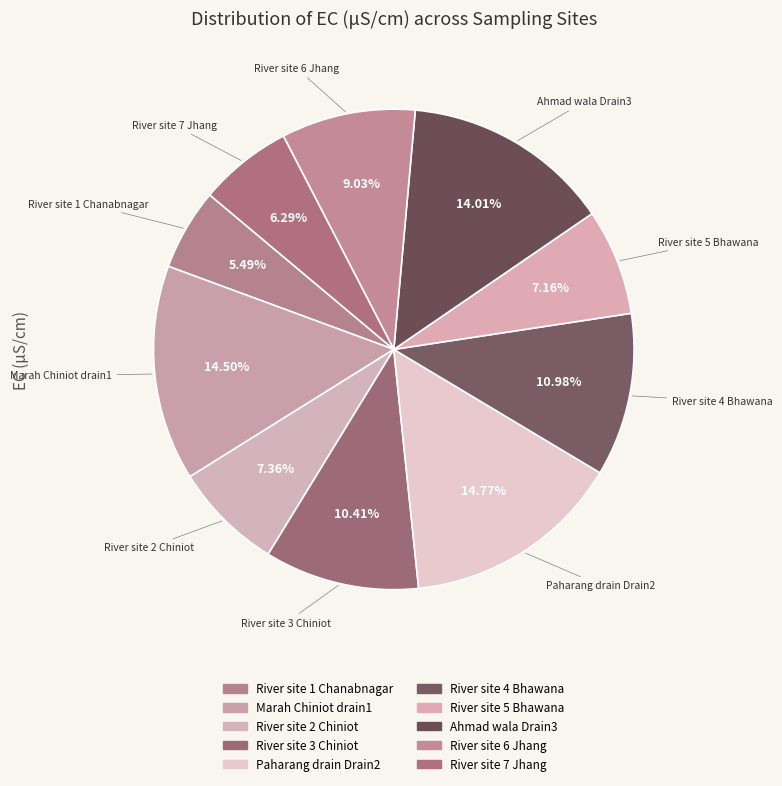

Count the number of slices in the pie.

10